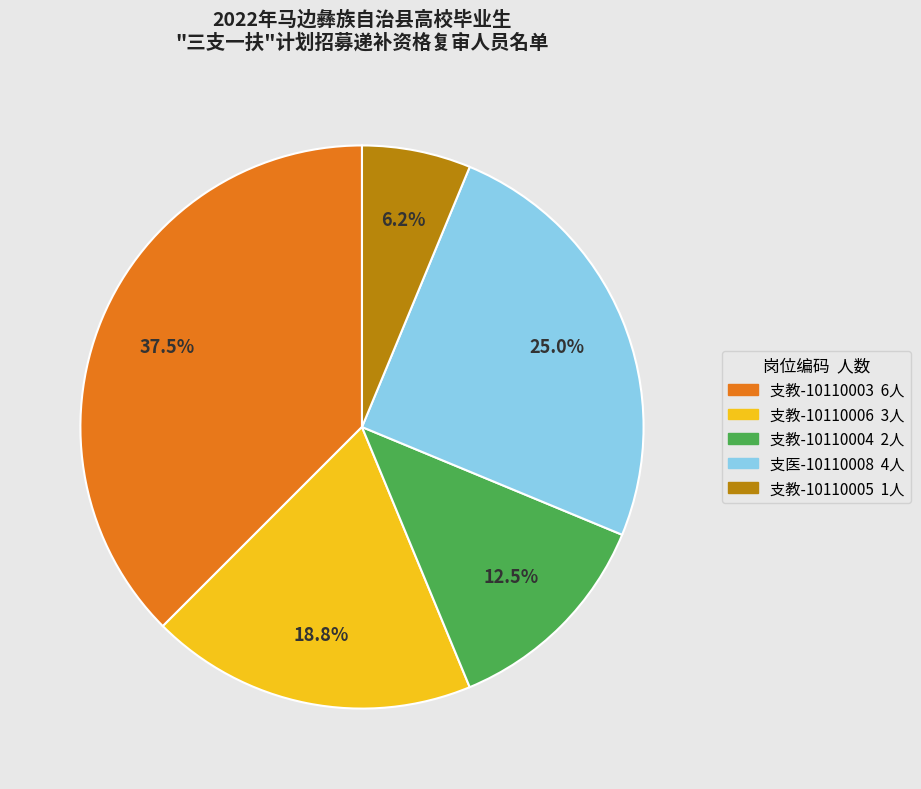

Is there any slice that represents more than half of the pie?

No